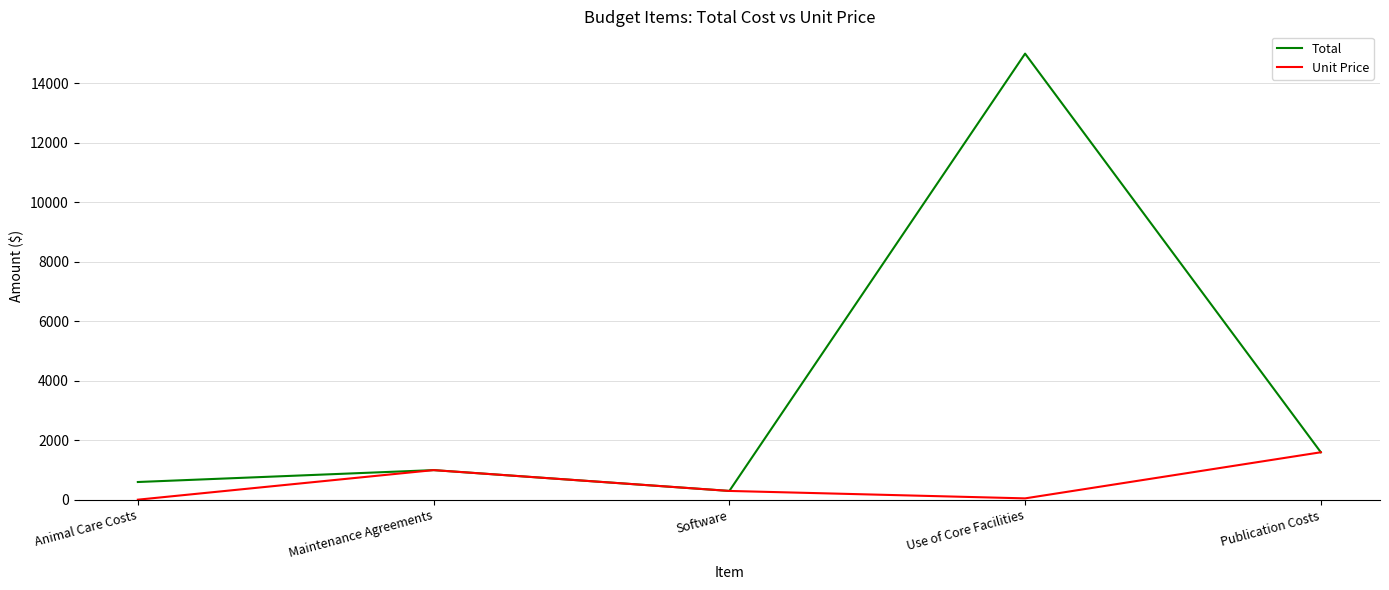

Between Animal Care Costs and Maintenance Agreements, which series saw the biggest shift?

Unit Price